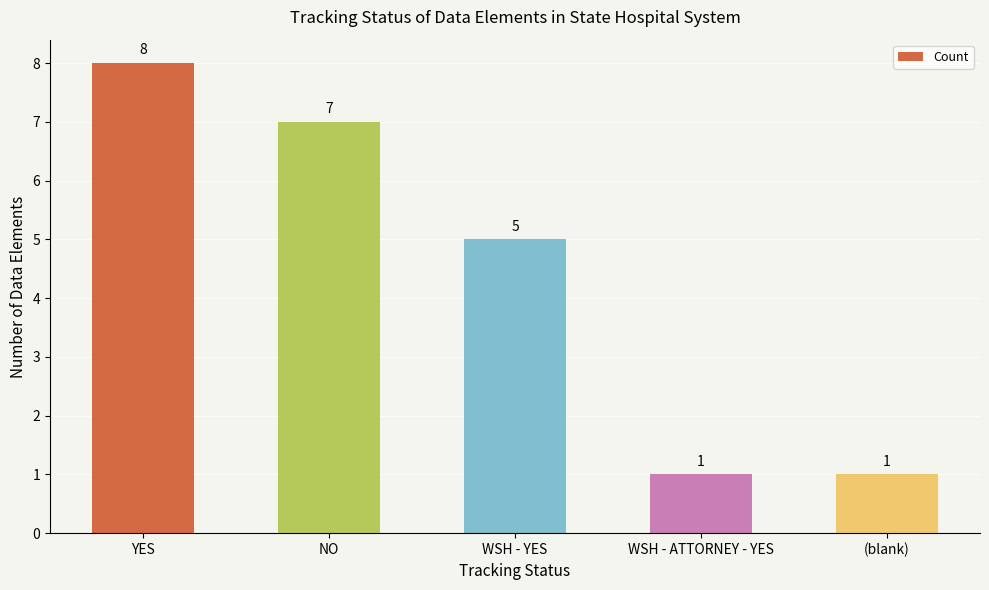

What is the ratio of the value at (blank) to the value at NO?

0.1